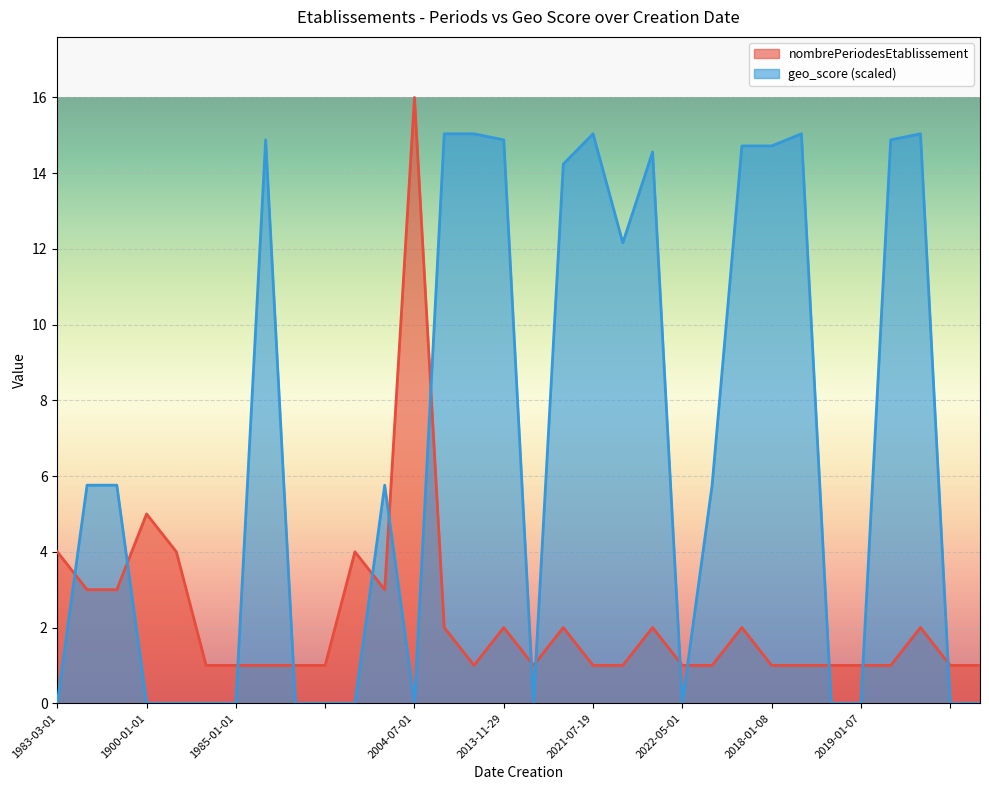

What is the difference between the geo_score values at 1991-01-28 and 1997-01-01?

5.8